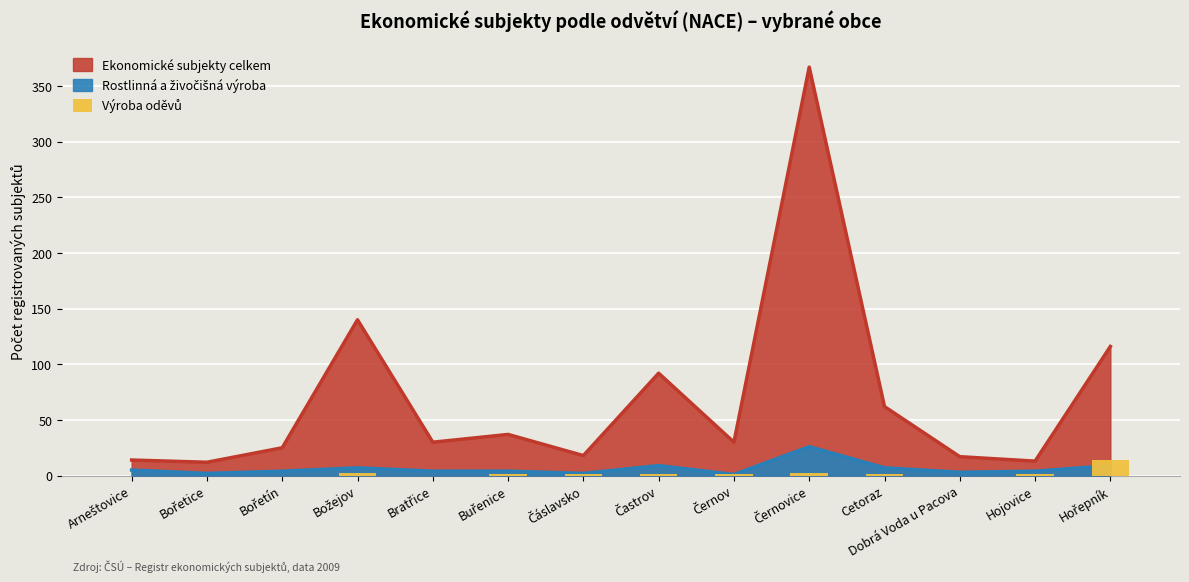

What position from the left is Bořetice?

2